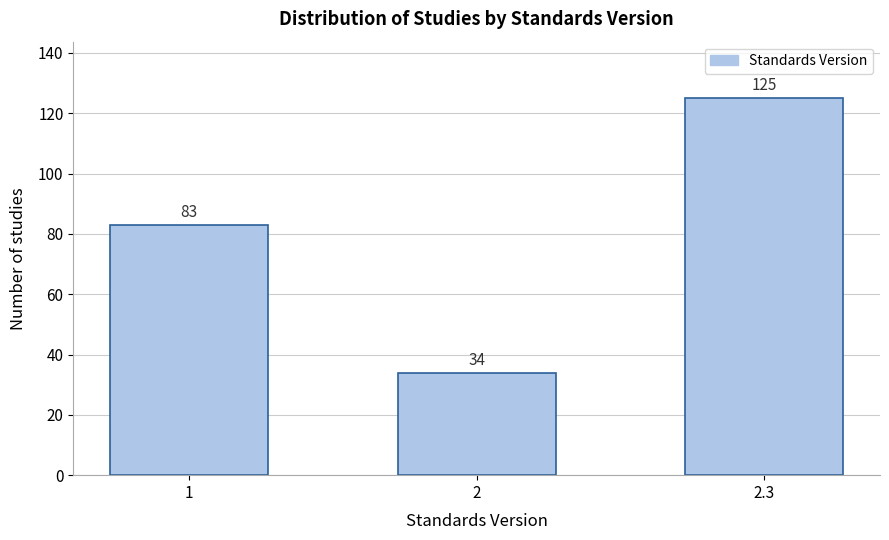

Reading left to right, transcribe all the data shown in this chart.

1=83	2=34	2.3=125